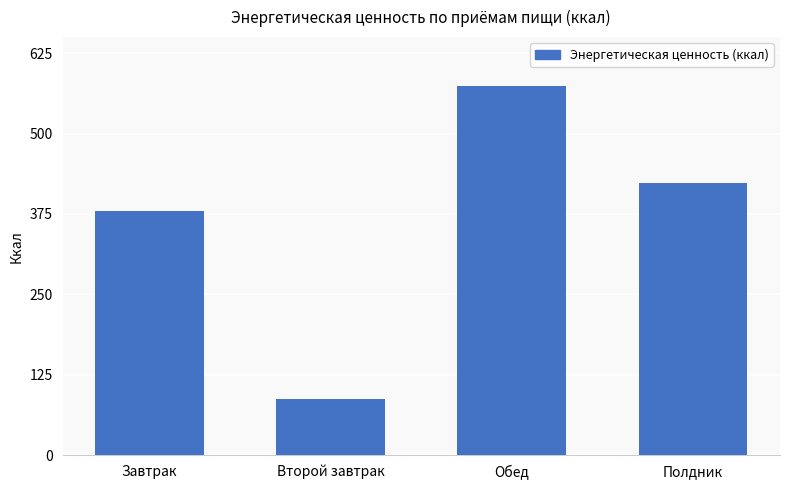

What is the label of the 3rd bar from the right?

Второй завтрак